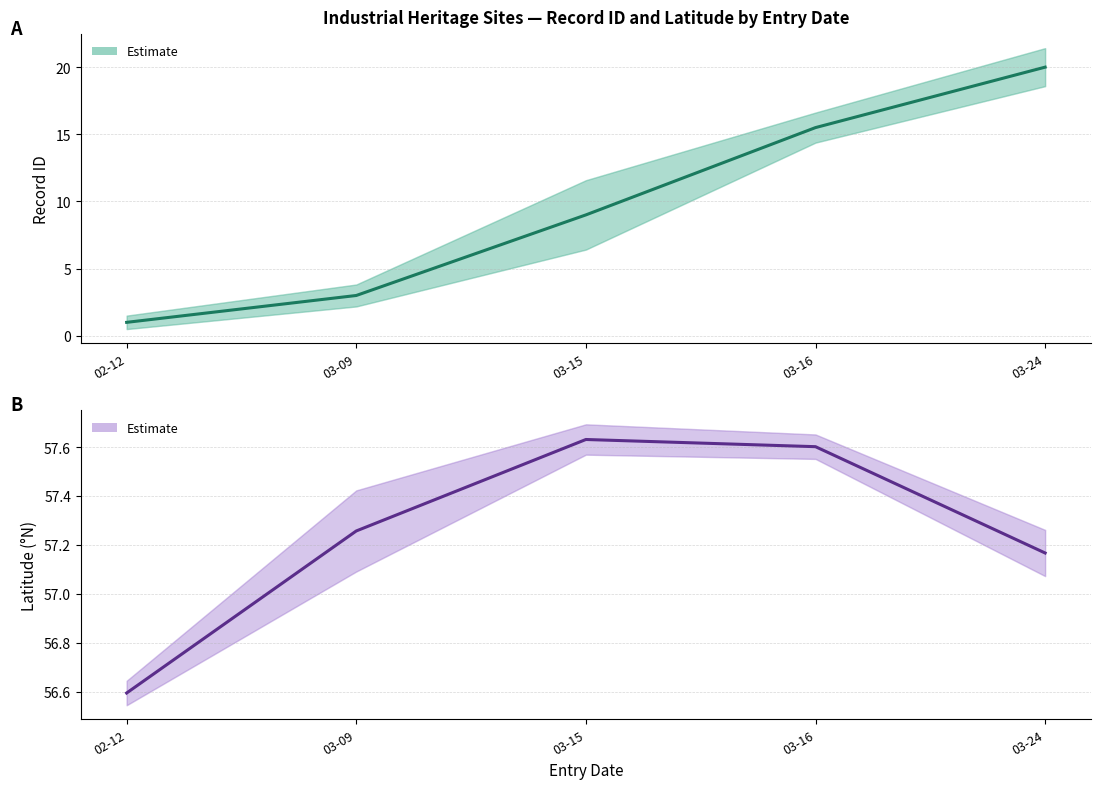

At which label is Record ID (mean) closest to 10?

03-15